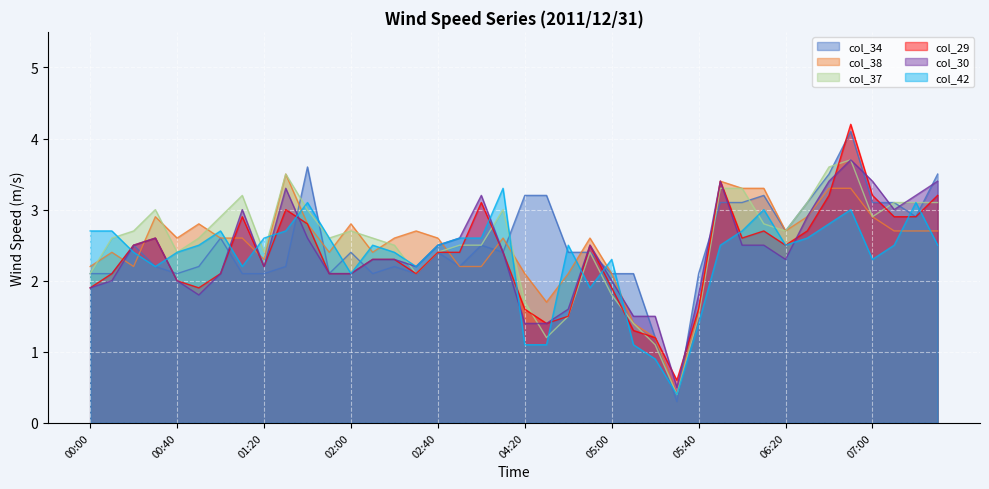

Count the number of data series in this chart.

6